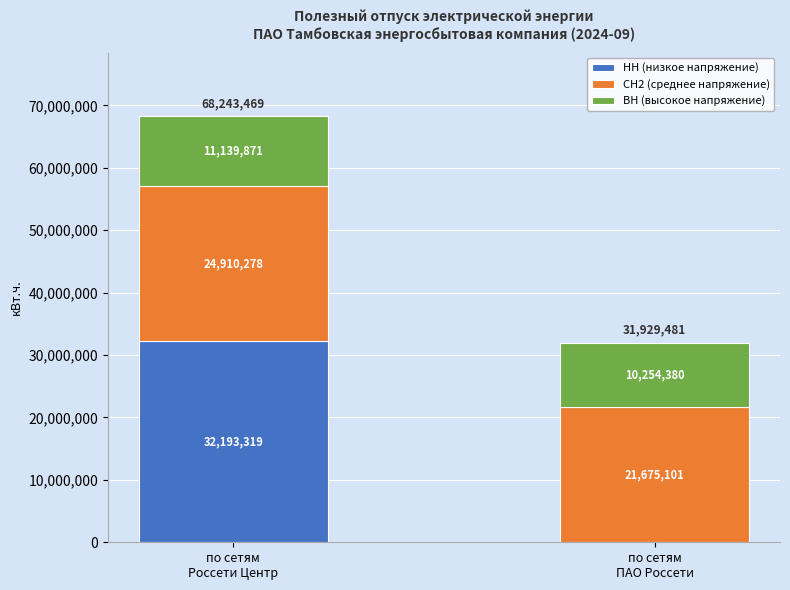

Does the chart contain stacked bars?

Yes